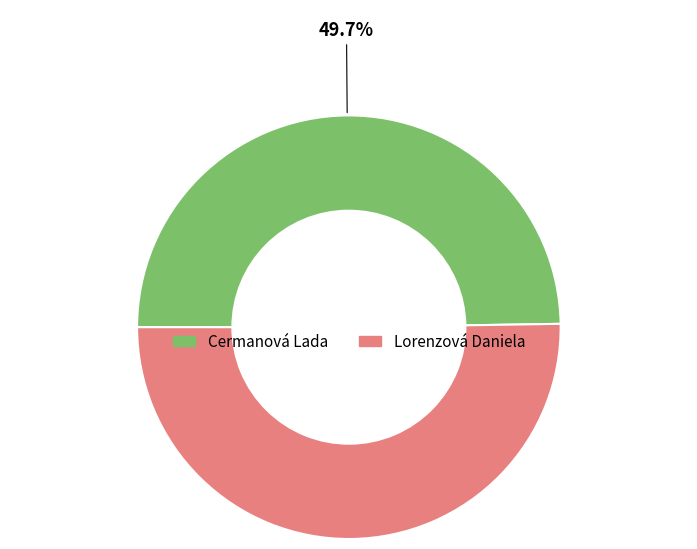

What is the largest slice in the pie chart?

Lorenzová Daniela